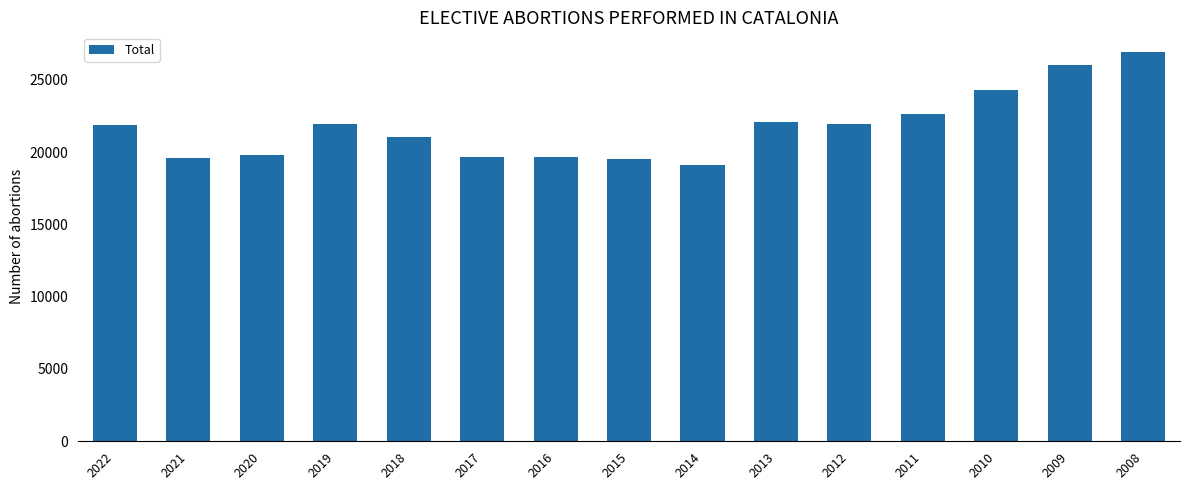

At which category does the chart reach its peak across all series?

2008